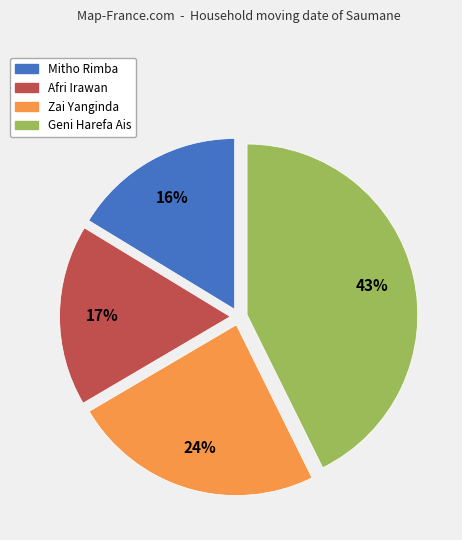

Does Afri Irawan account for over 50% of the chart?

No